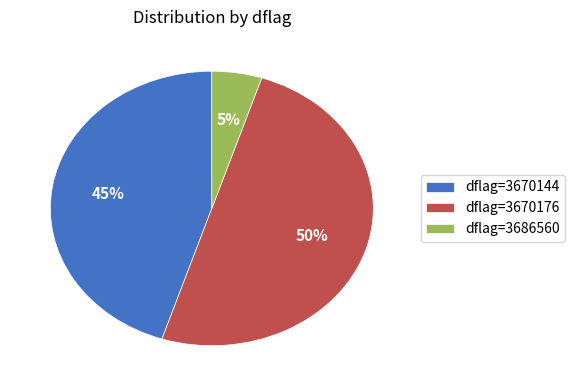

Count the number of slices in the pie.

3